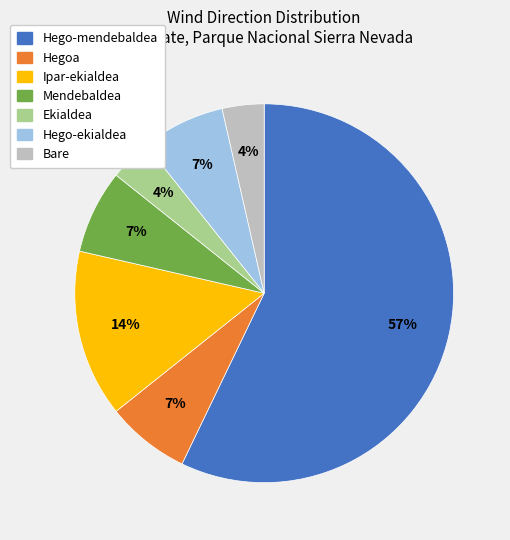

Which slice represents more than half of the pie?

Hego-mendebaldea